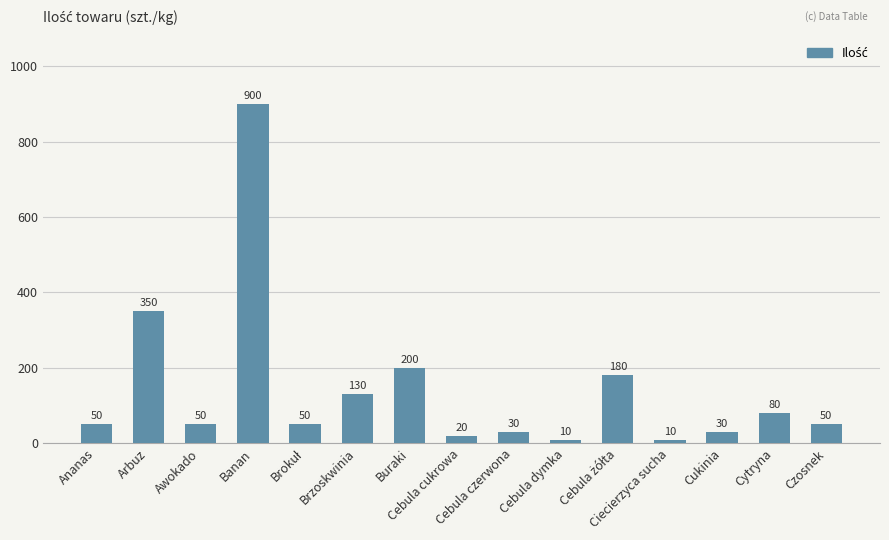

The value at Czosnek is 50. True or false?

True